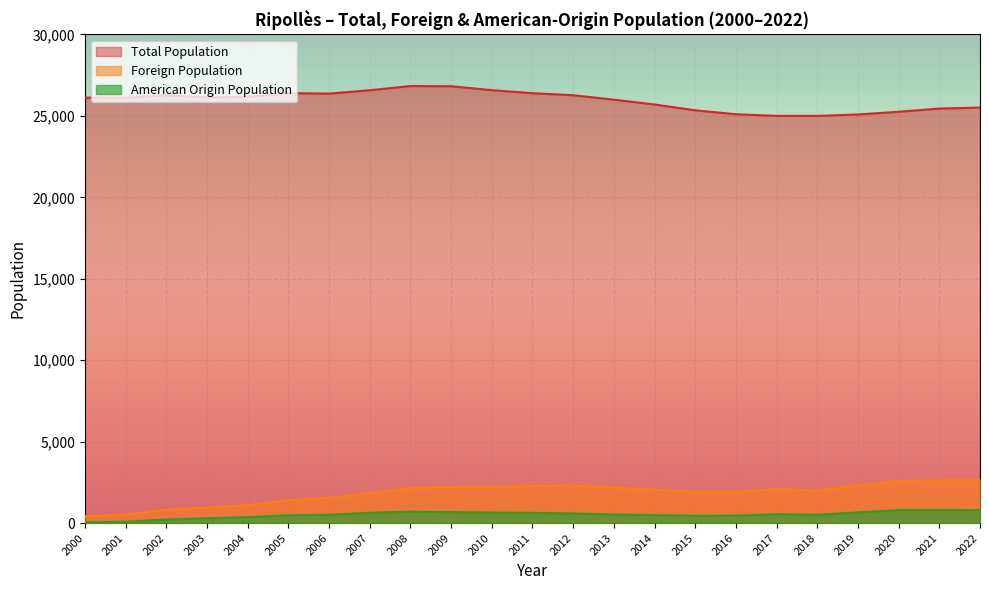

What is the sum of the Total Population values at 2018 and 2022?

50509